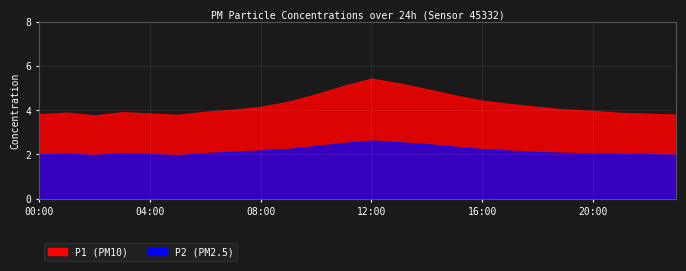

What is the lowest value of the P1 series?

3.8